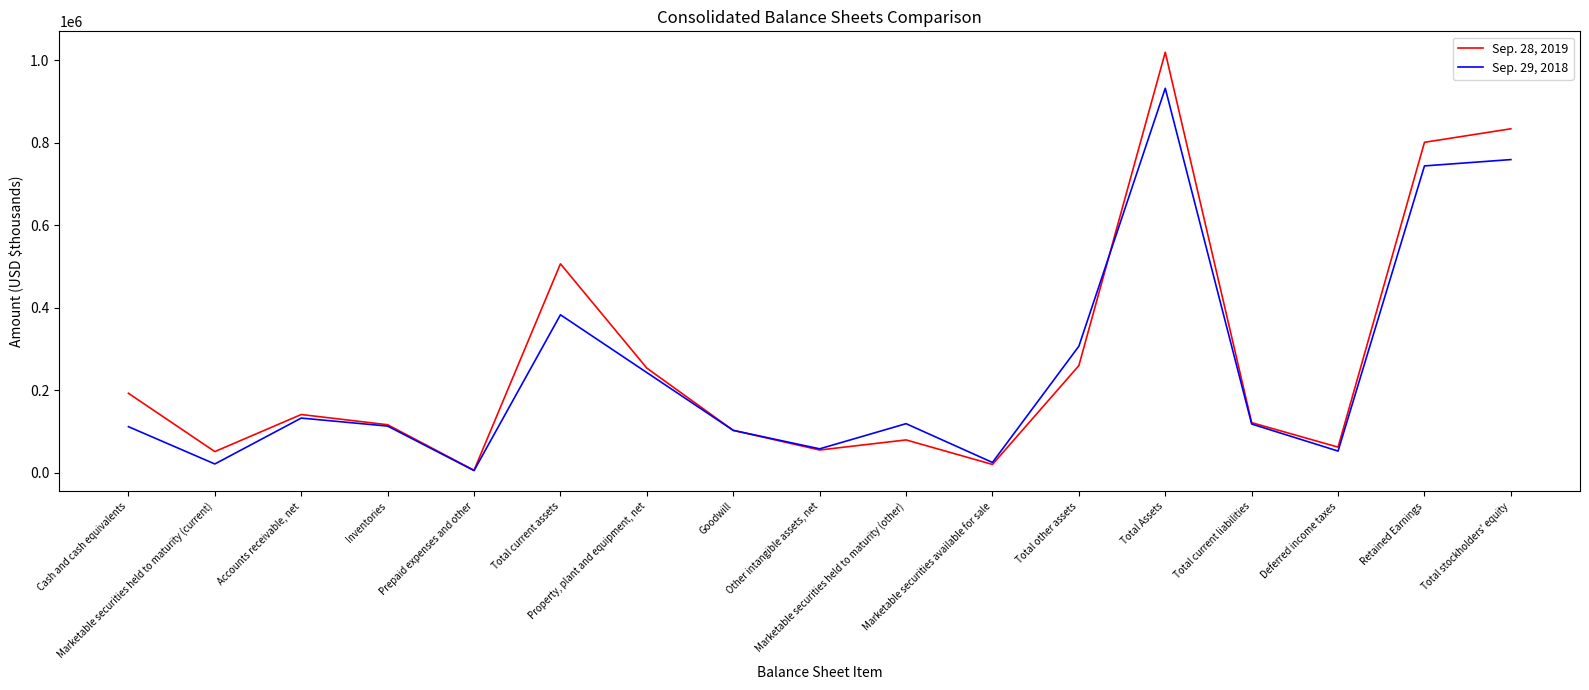

The Sep. 29, 2018 series shows 21048 at Marketable securities held to maturity (current). True or false?

True